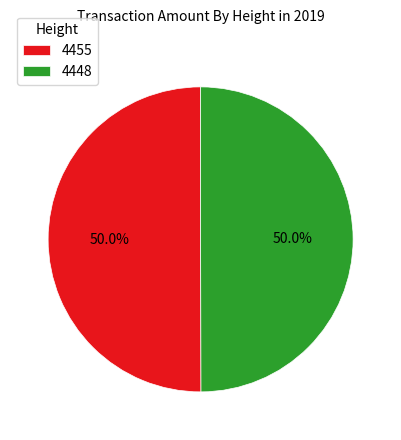

The 4448 slice represents 50% of the pie. True or false?

True